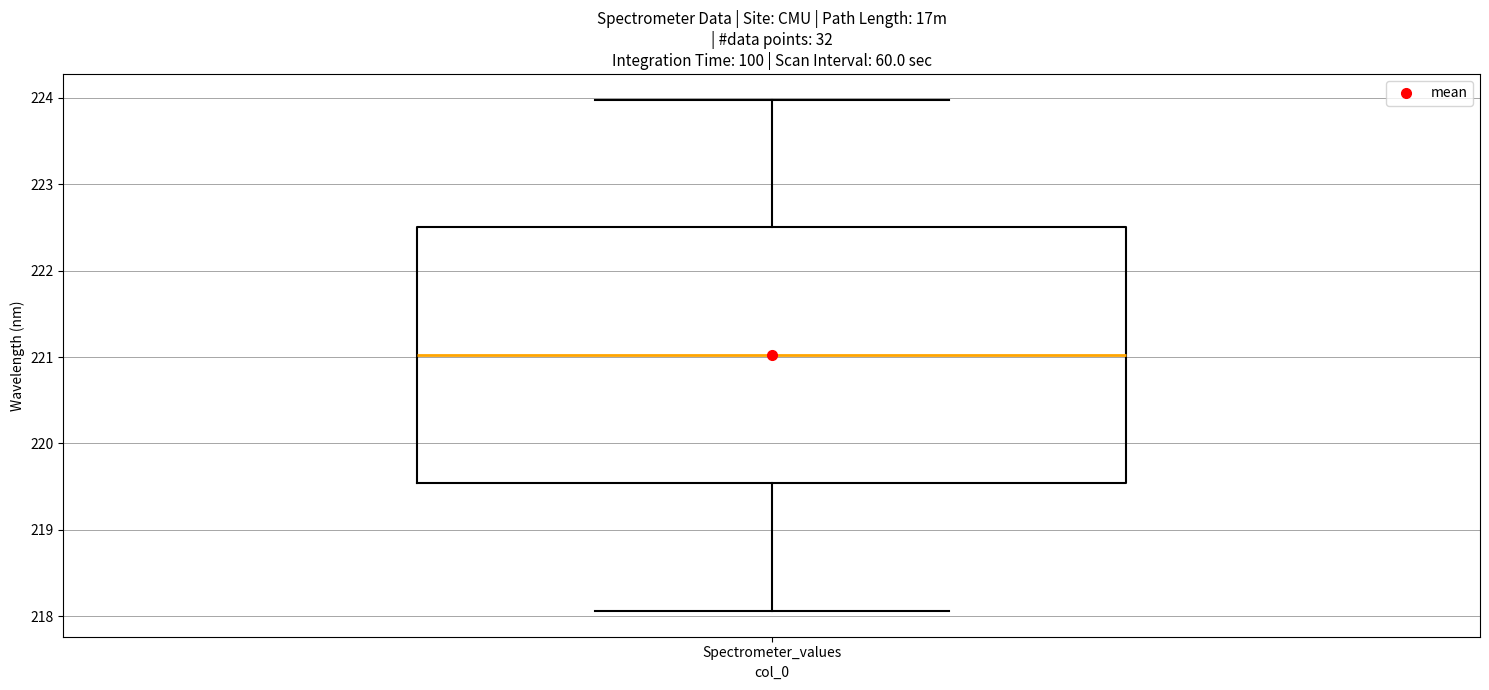

Transcribe this box plot: give where the median line is, the range the box spans, and where the two whiskers end, as read against the y-axis. The values are not printed on the chart, so give them approximately, as read against the axis.

median 221.0, box 219.5 to 222.5, whiskers 218.1 to 224.0